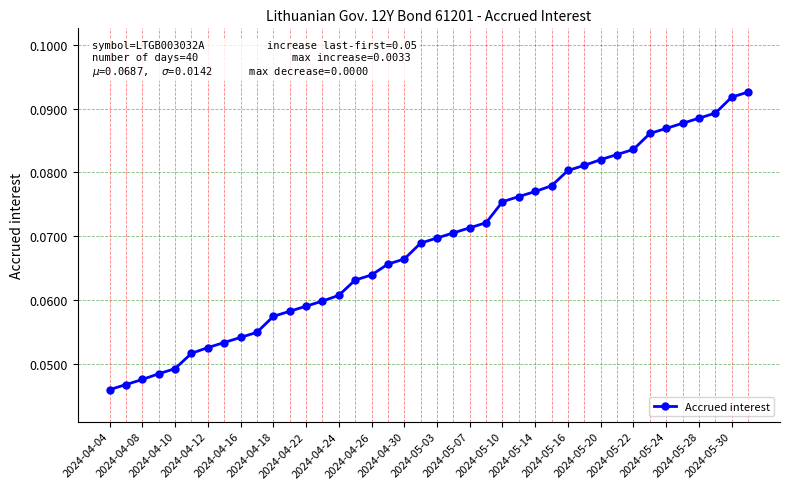

Count the values in the range 0 to 1.

40